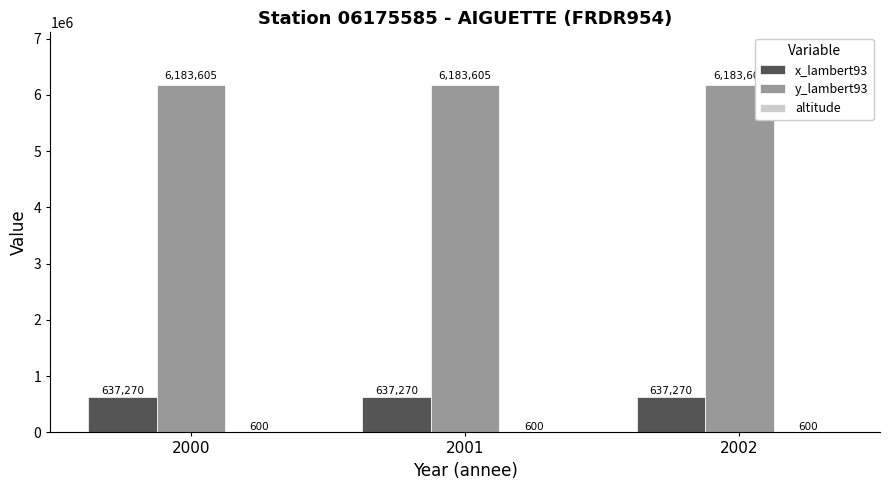

The value of x_lambert93 at 2000 is 637270. True or false?

True